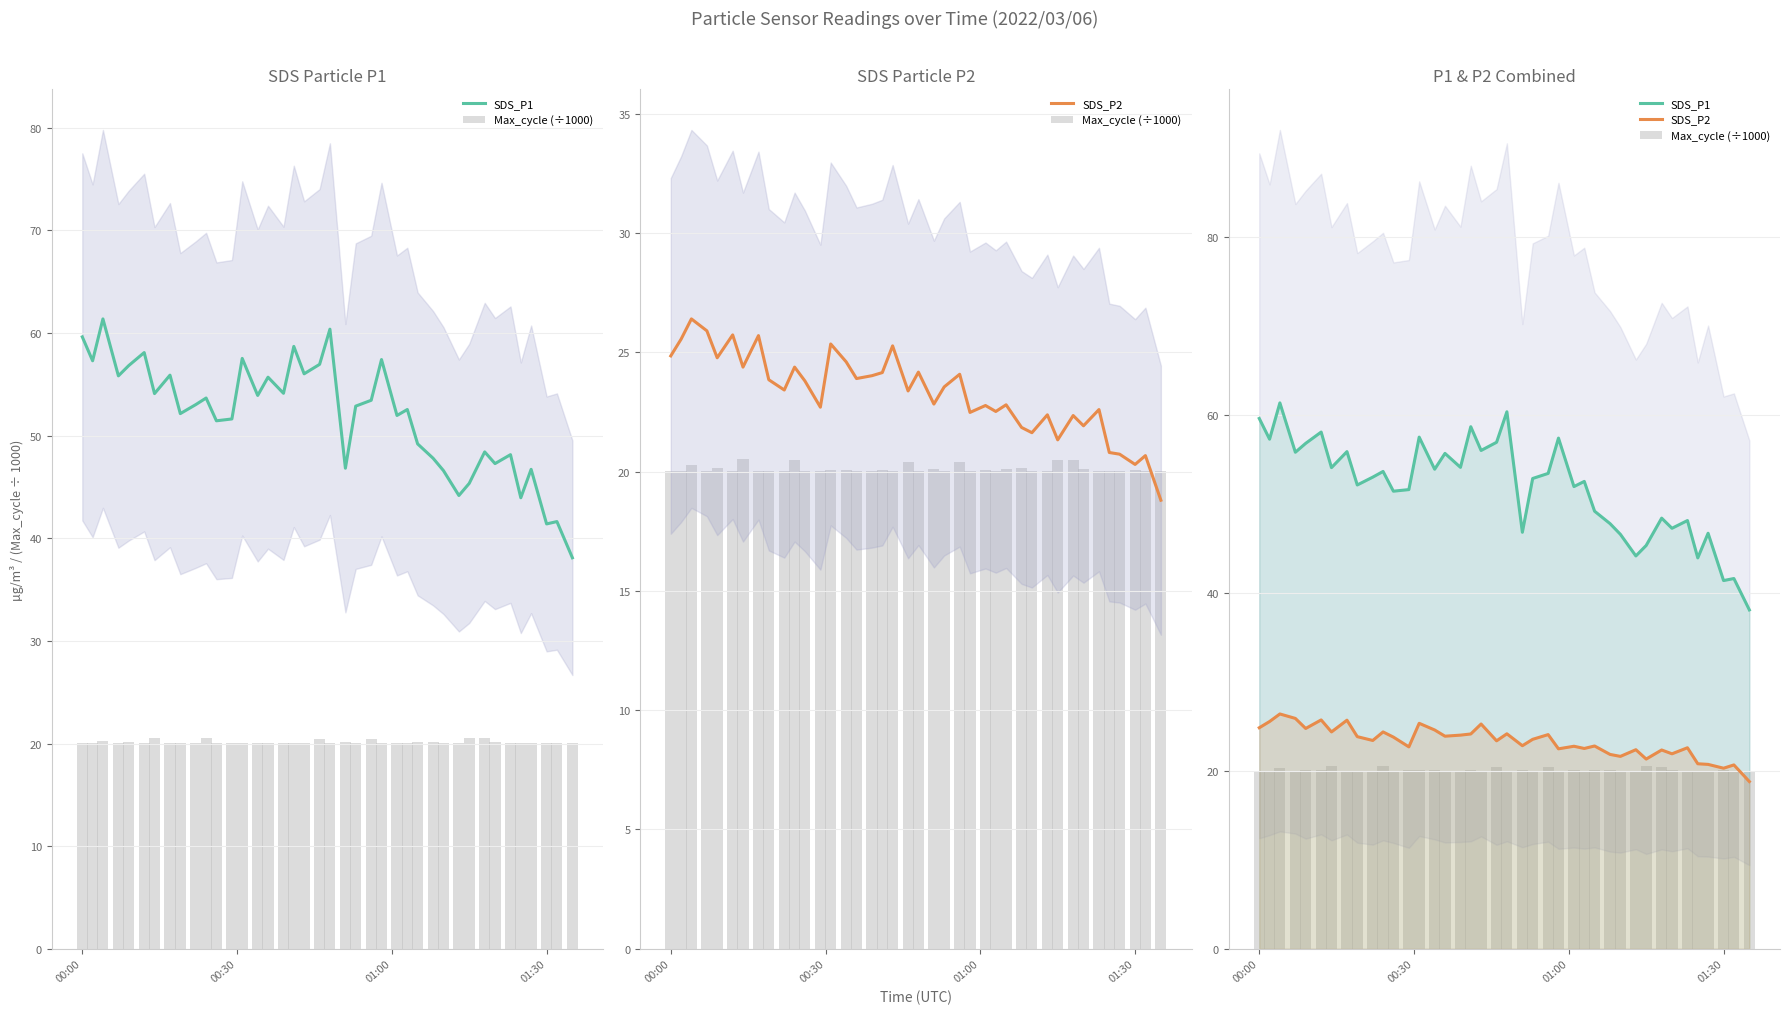

How many bars are there in each group?

3